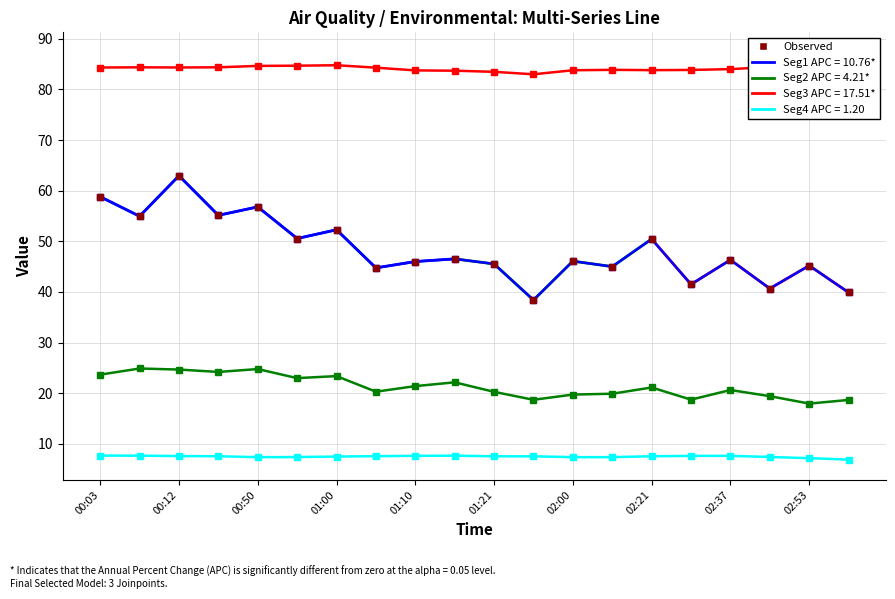

Between 00:50 and 01:21, which is larger?

00:50